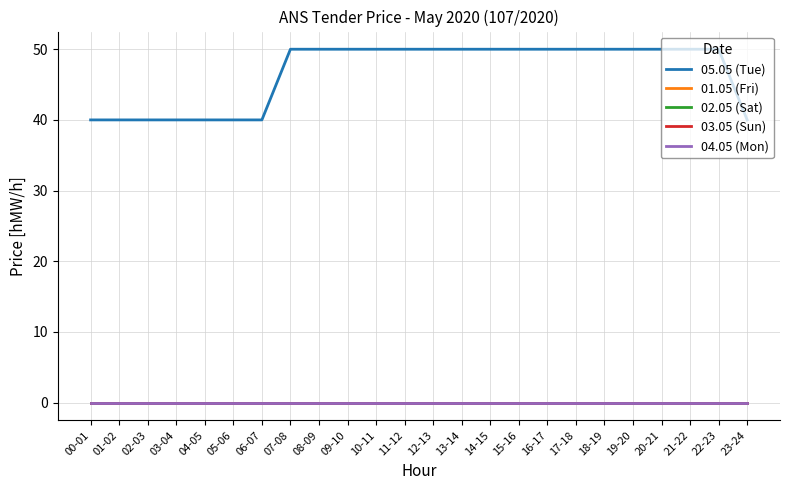

True or false: 05.05 (Tue) and 01.05 (Fri) cross at least once.

False